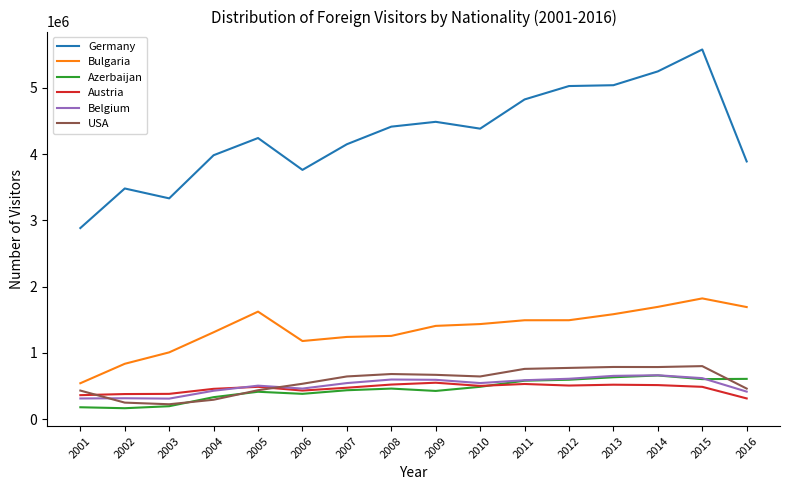

True or false: Bulgaria and Austria intersect in this chart.

False